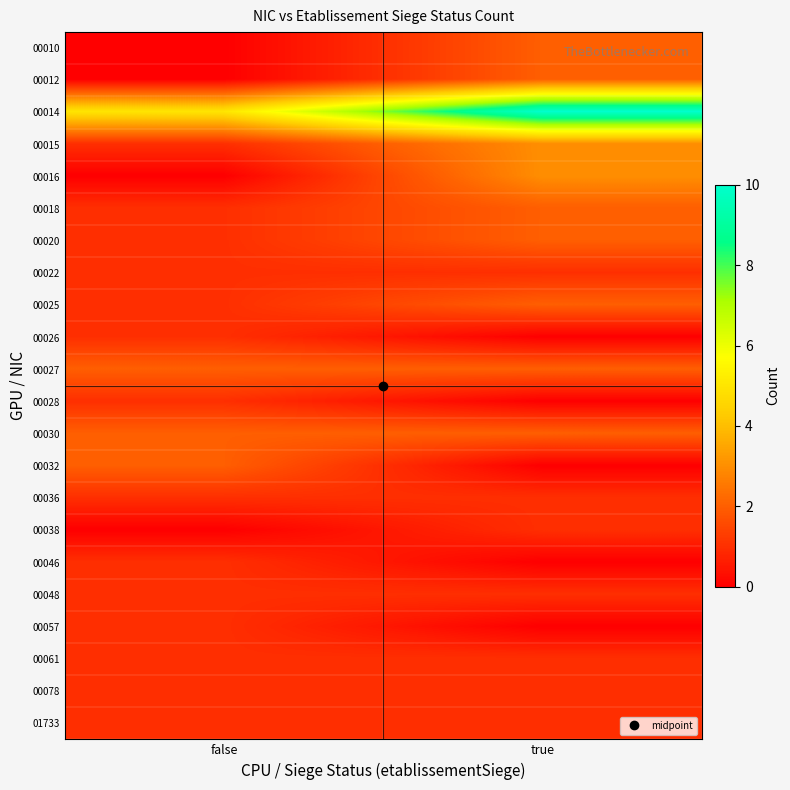

Which series has the largest range (max minus min)?

00014